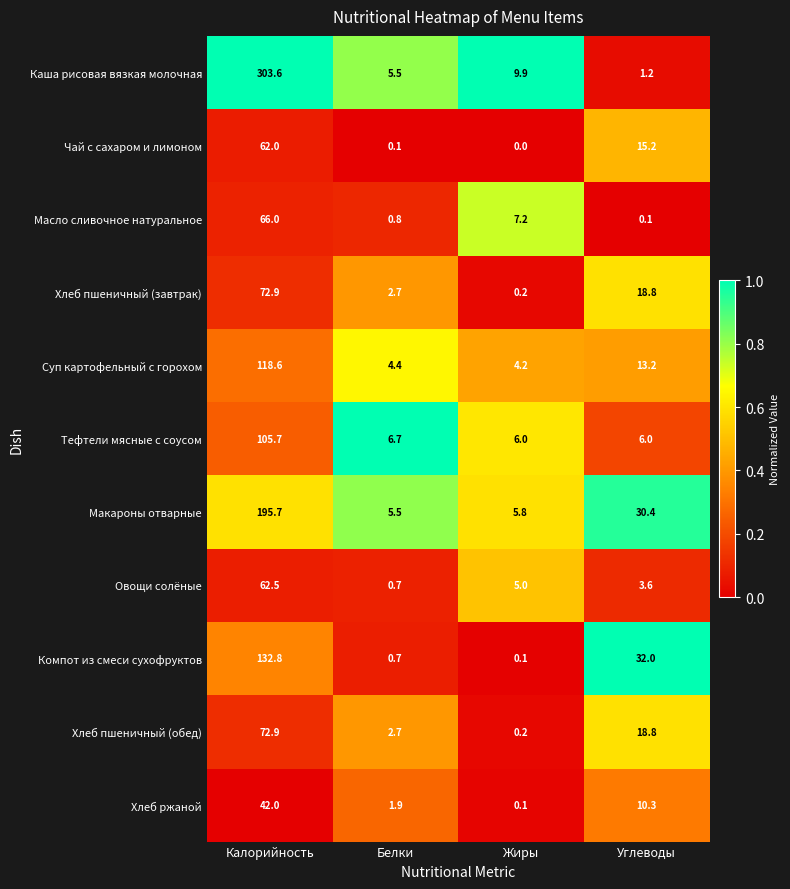

At which category is the sum across all series the highest?

Калорийность